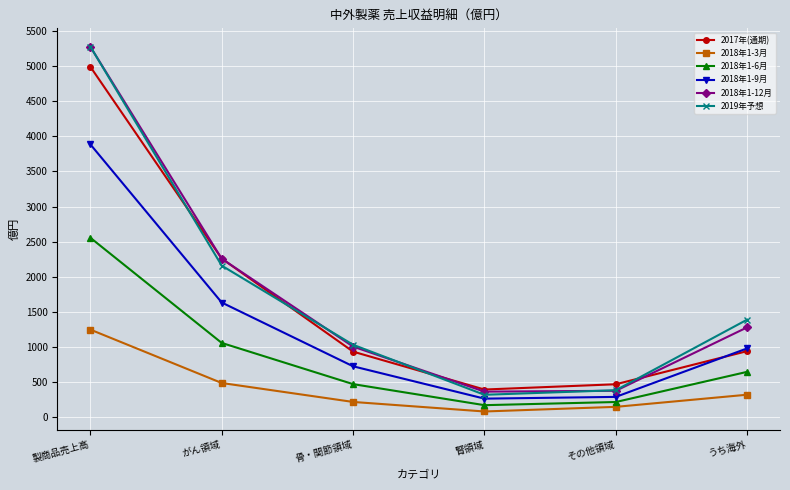

At which label does 2017年(通期) reach its peak?

製商品売上高